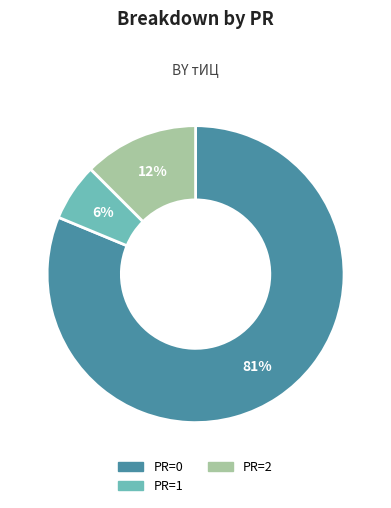

Count the number of slices in the pie.

3